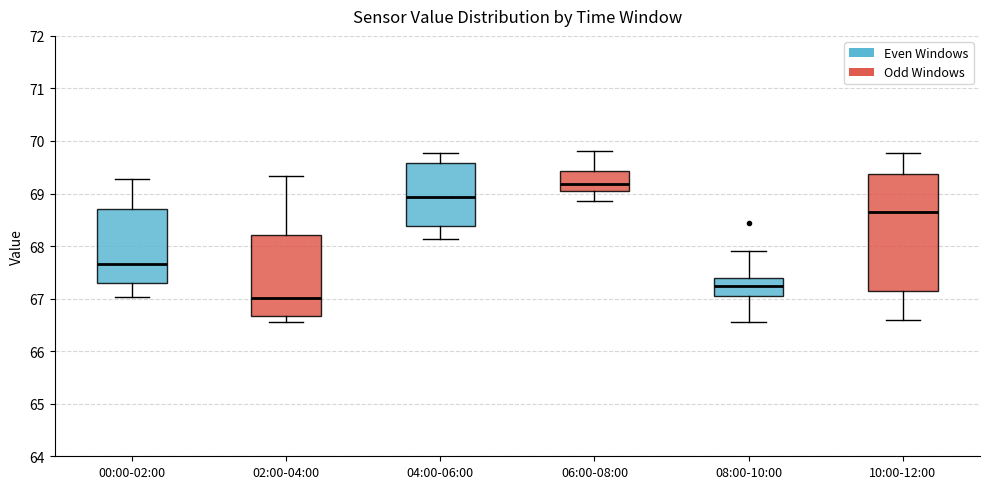

Where does the median line of the box for 02:00-04:00 sit on the y-axis? The values are not printed on the chart, so give them approximately, as read against the axis.

67.0